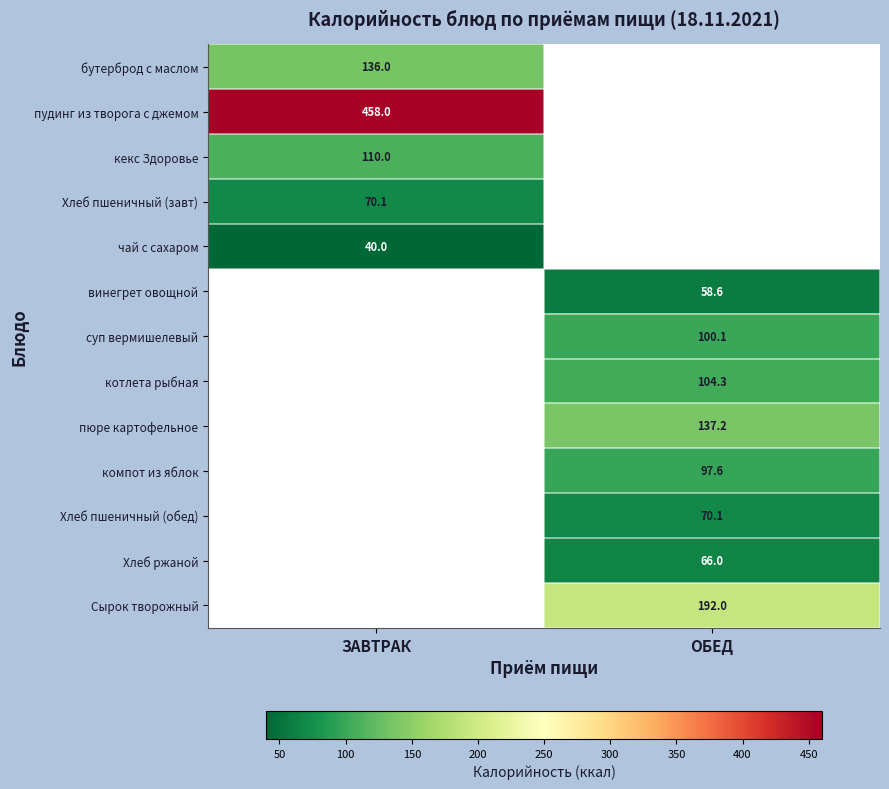

Is the value of Сырок творожный at ОБЕД greater than the value of котлета рыбная at ОБЕД?

Yes